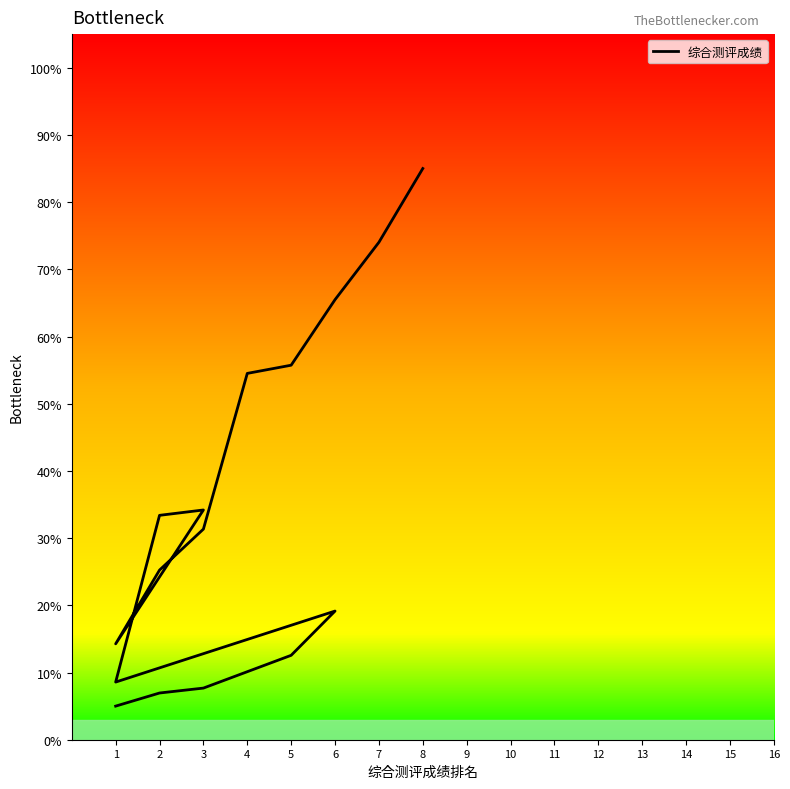

True or false: there are more than 0 points higher than both neighbors.

True